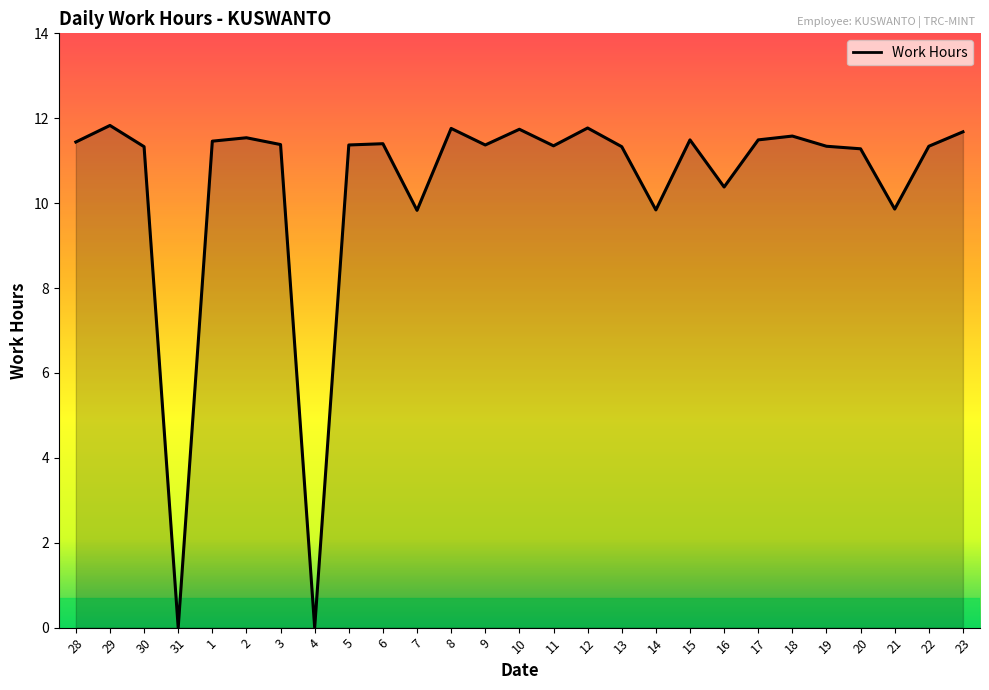

What position from the right is 11?

13